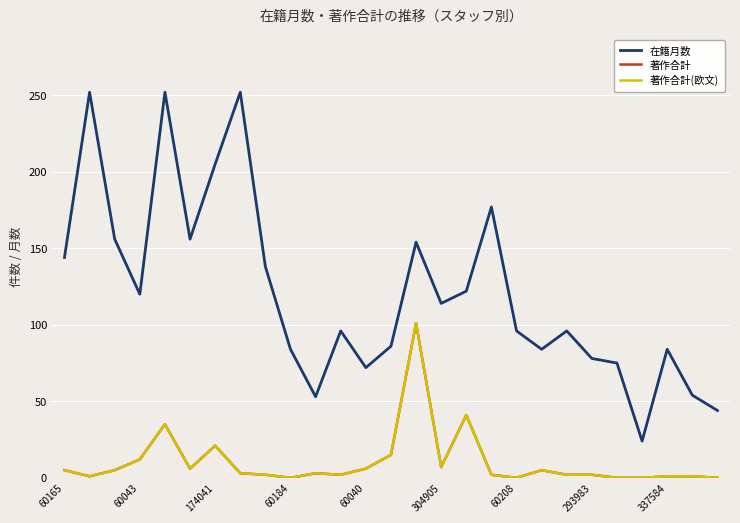

True or false: 著作合計 has more than 1 points higher than both neighbors.

True